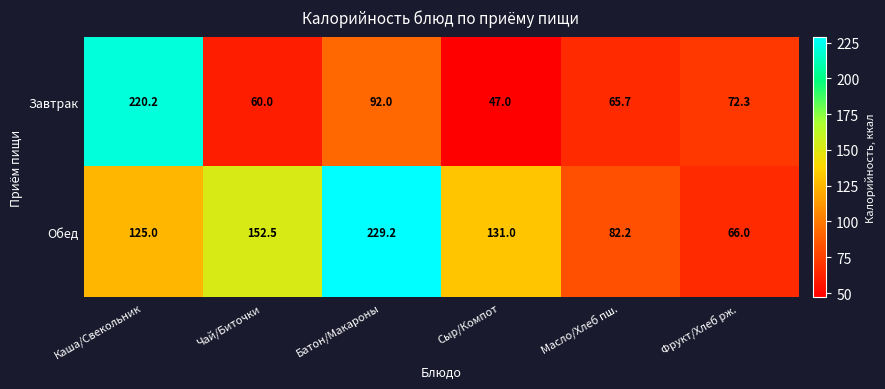

What is the greatest value displayed?

229.2